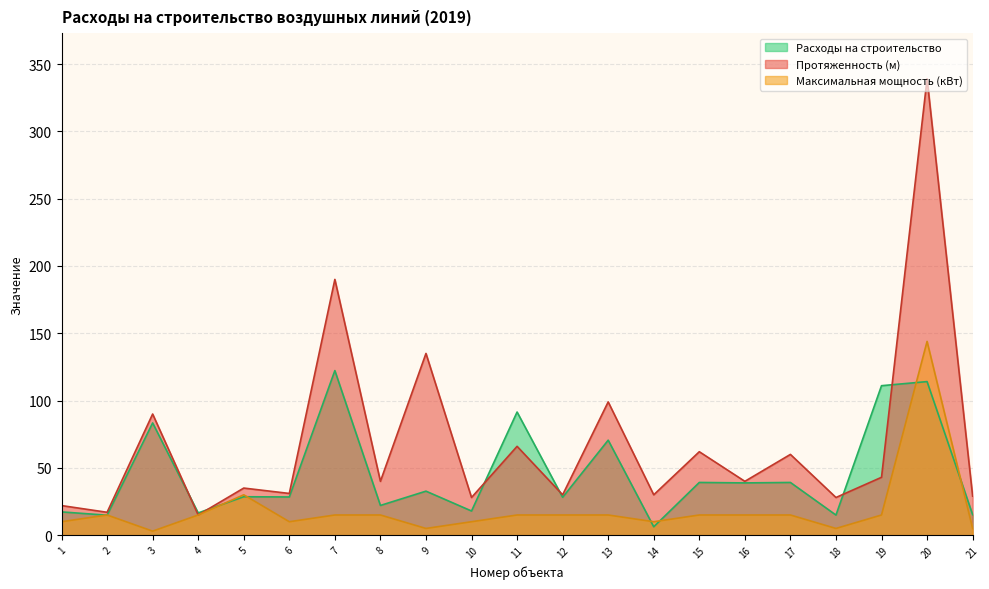

How many interior local peaks does the Протяженность (м) series have?

9